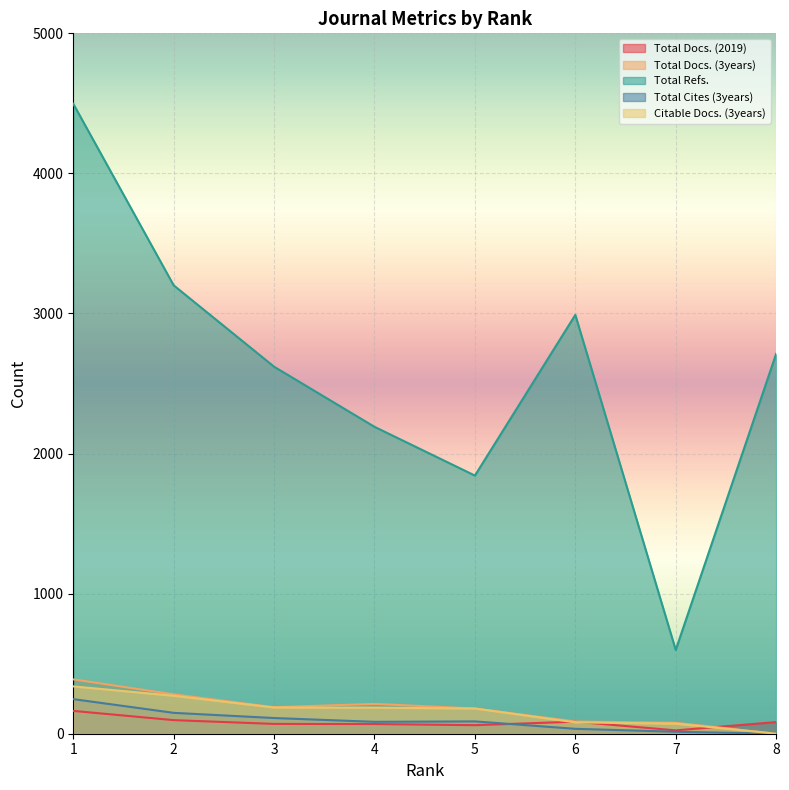

What is the sum of the Total Docs. (3years) values at 1 and 4?

601